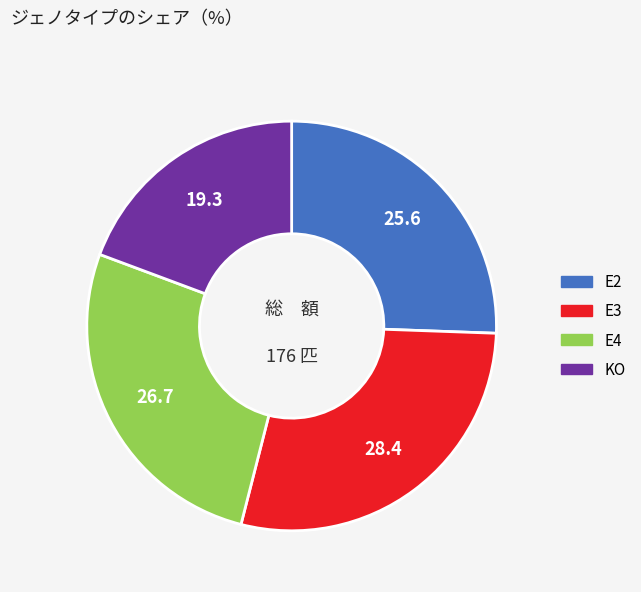

Count the number of slices in the pie.

4